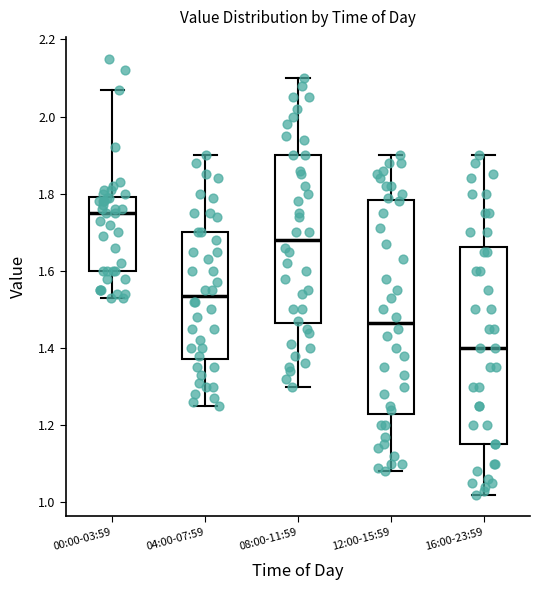

Where is the lower edge of the box for 12:00-15:59 on the y-axis? The values are not printed on the chart, so give them approximately, as read against the axis.

1.24